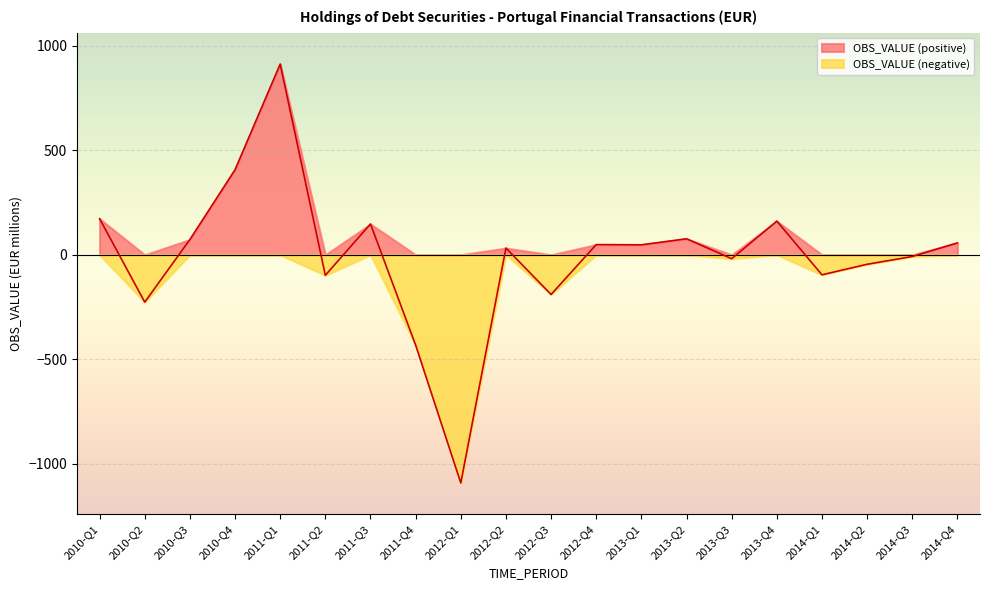

The value at 2014-Q4 is 56.8. True or false?

True